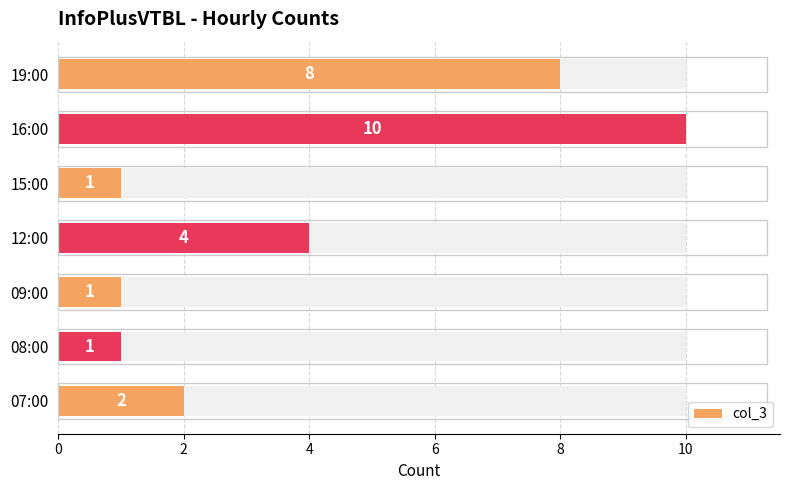

What is the minimum value shown in the chart?

1